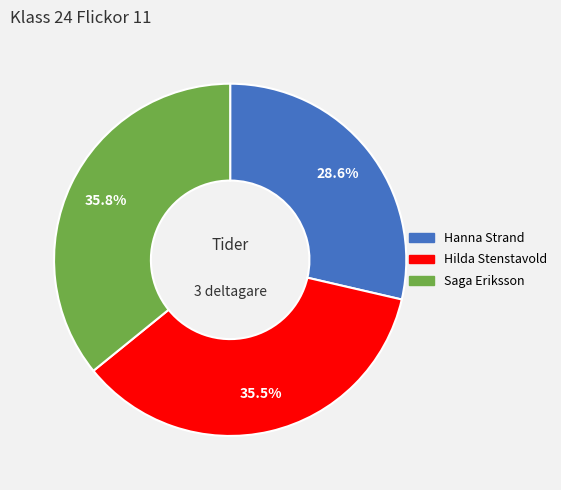

Which slice is the smallest?

Hanna Strand